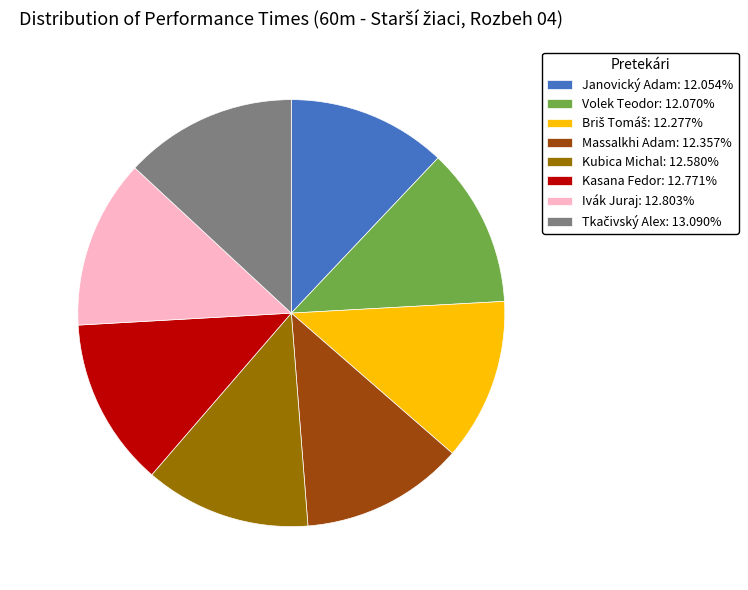

Is the sum of Janovický Adam: 12.054% and Massalkhi Adam: 12.357% greater than half?

No